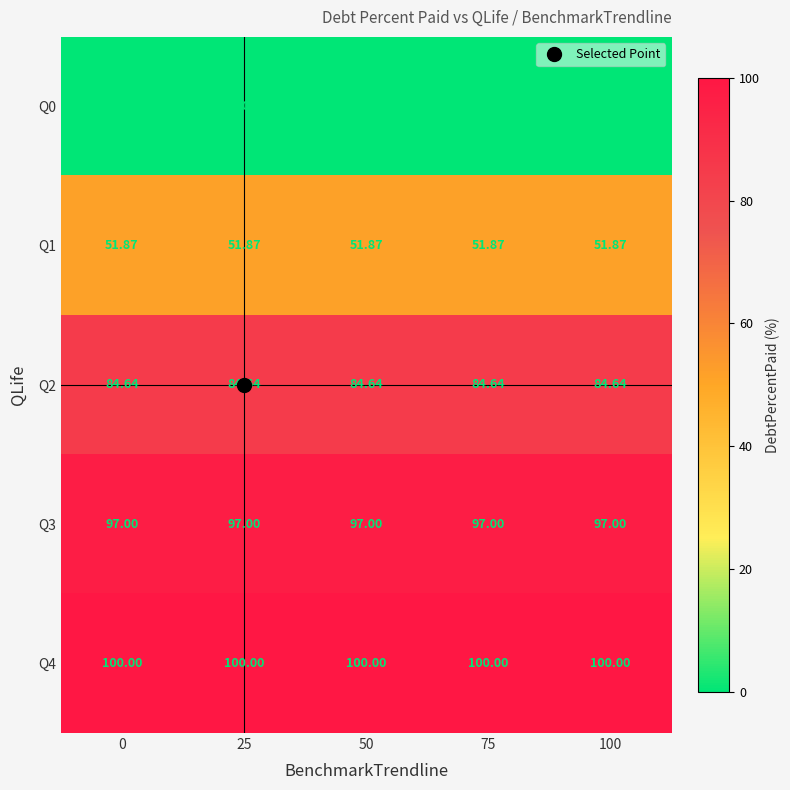

Is the value of Q4 at 25 greater than the value of Q3 at 50?

Yes